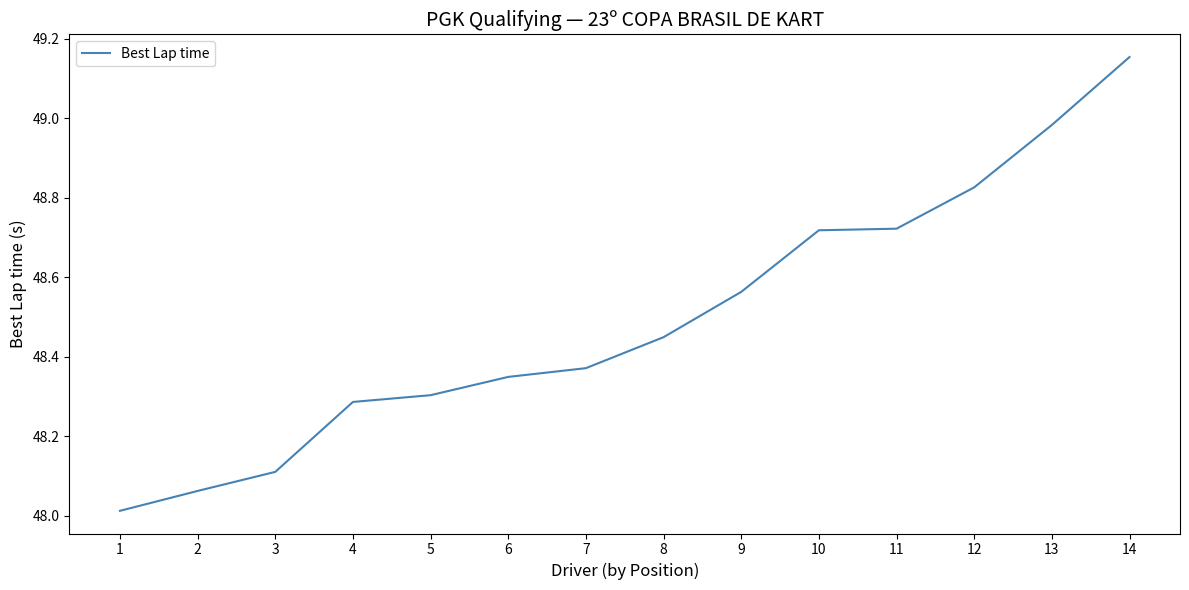

The chart shows a value of 48.3 at 6. True or false?

True